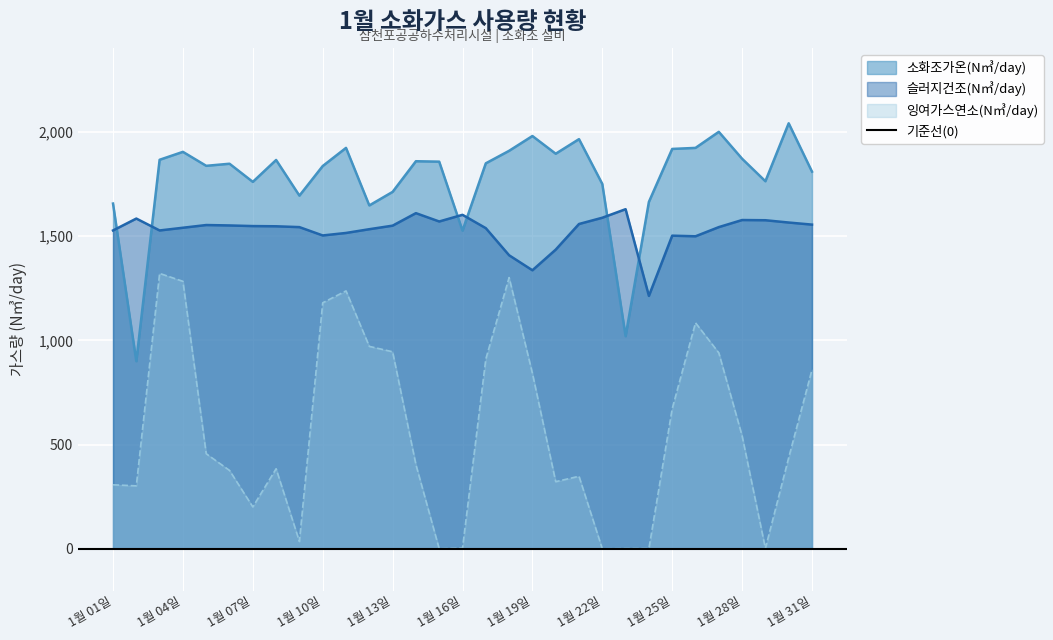

At which label does 슬러지건조(N㎥/day) reach its minimum?

1월 24일